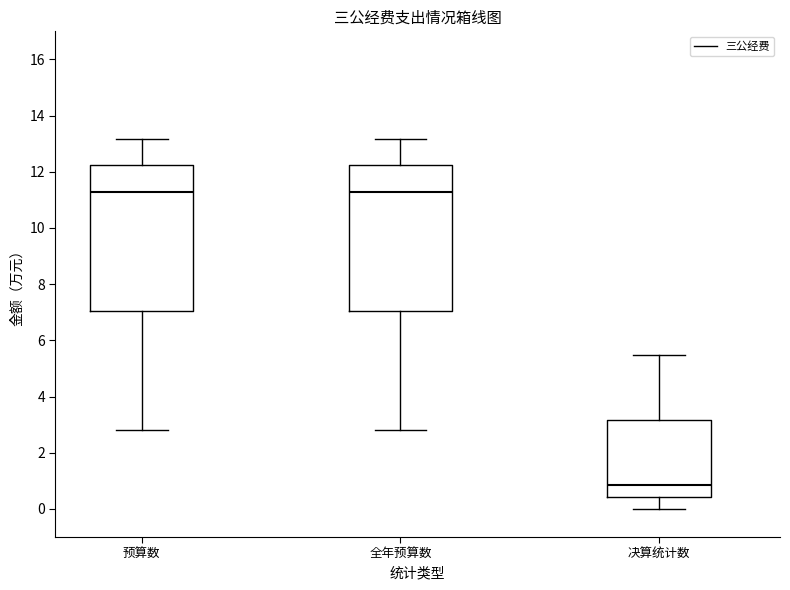

Reading left to right, read every box against the y-axis: the position of its median line, the range the box covers, and the ends of its whiskers. The values are not printed on the chart, so give them approximately, as read against the axis.

预算数: median 11.2, box 7.0 to 12.2, whiskers 2.8 to 13.2
全年预算数: median 11.2, box 7.0 to 12.2, whiskers 2.8 to 13.2
决算统计数: median 0.8, box 0.4 to 3.2, whiskers 0.0 to 5.4